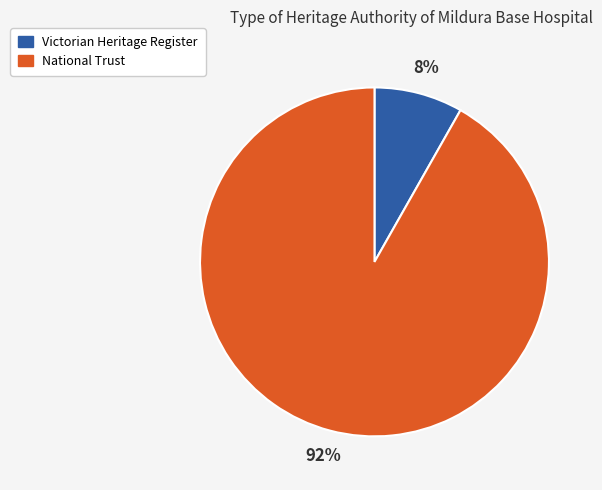

Between Victorian Heritage Register and National Trust, which is larger?

National Trust